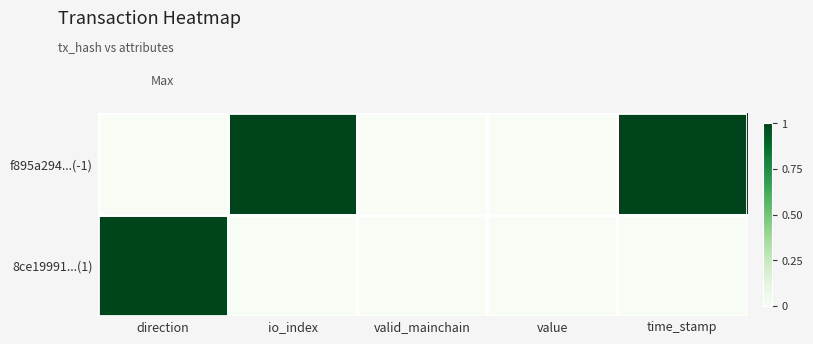

Between io_index and valid_mainchain, which series saw the biggest shift?

f895a294...(-1)